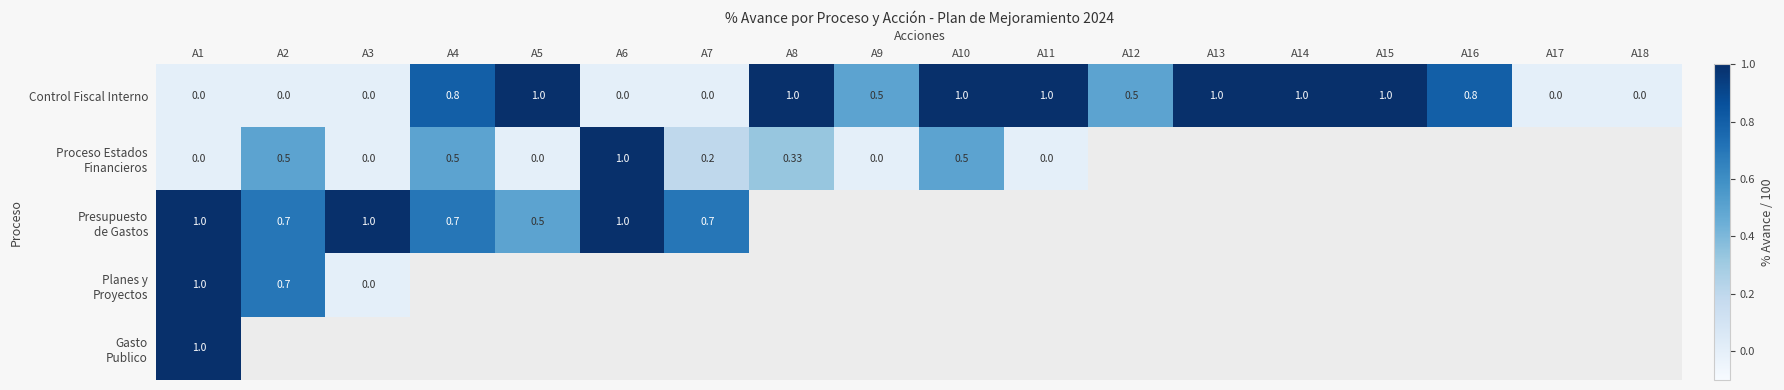

List the series in order of their peak value, highest first.

Control Fiscal Interno, Proceso Estados Financieros, Presupuesto de Gastos, Planes y Proyectos, Gasto Publico